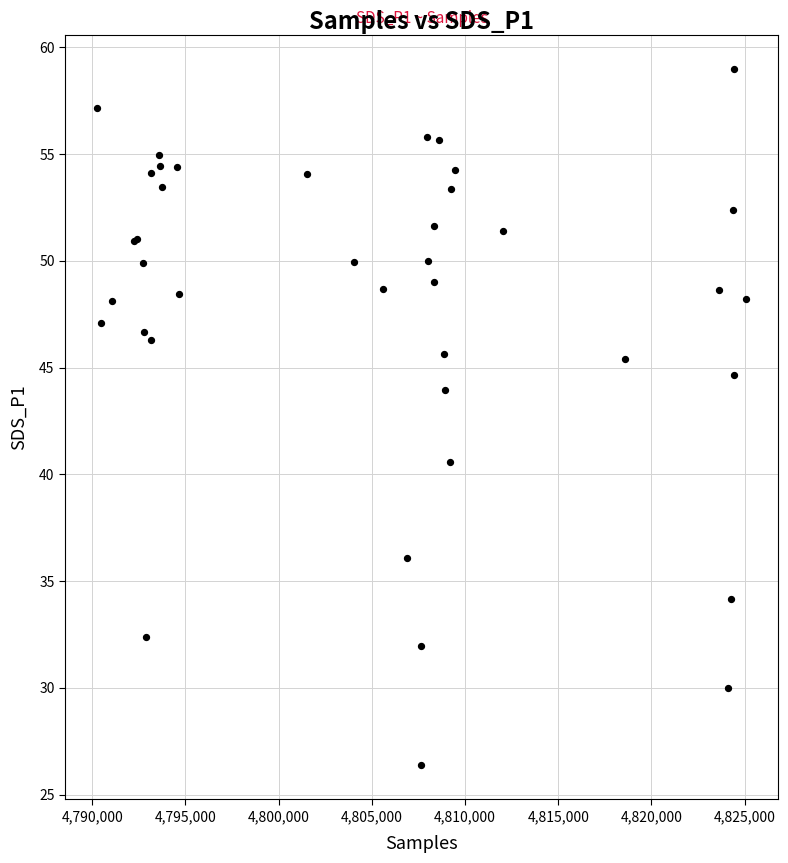

What Y value in the scatter plot is closest to 42?

40.6